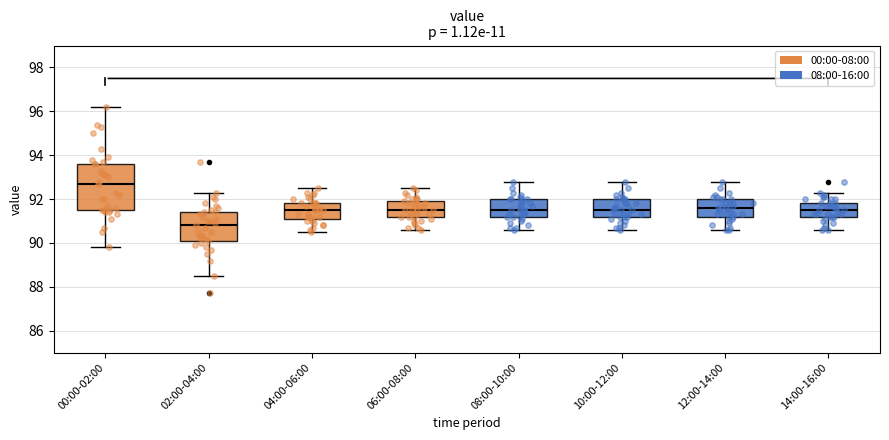

Where does the upper whisker of the box for 08:00-10:00 end on the y-axis? The values are not printed on the chart, so give them approximately, as read against the axis.

92.8